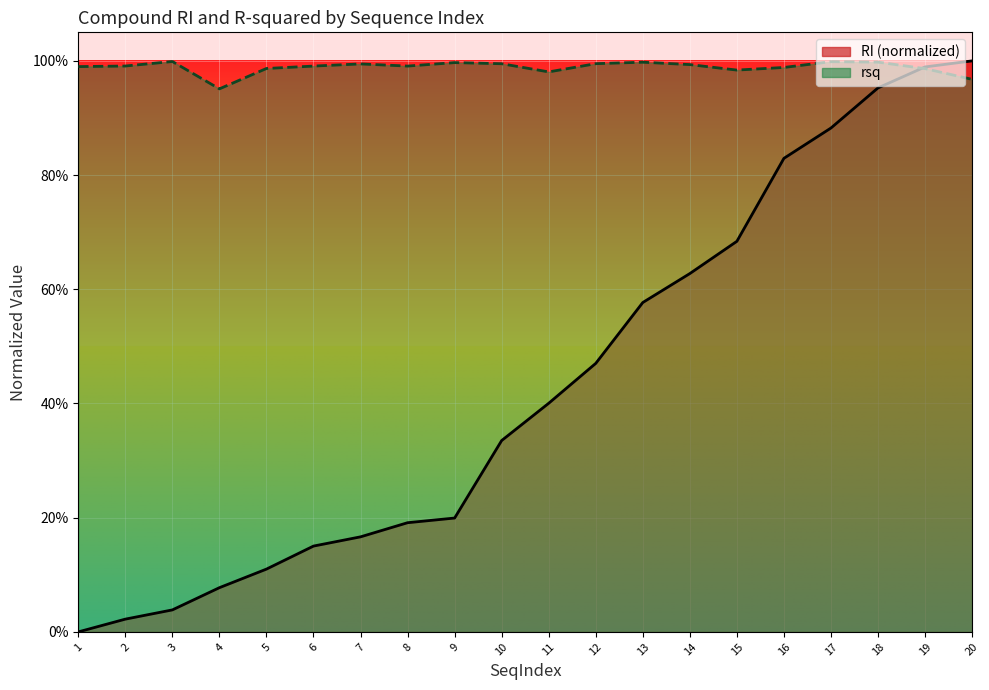

List the series in order of their overall mean, highest first.

rsq, RI